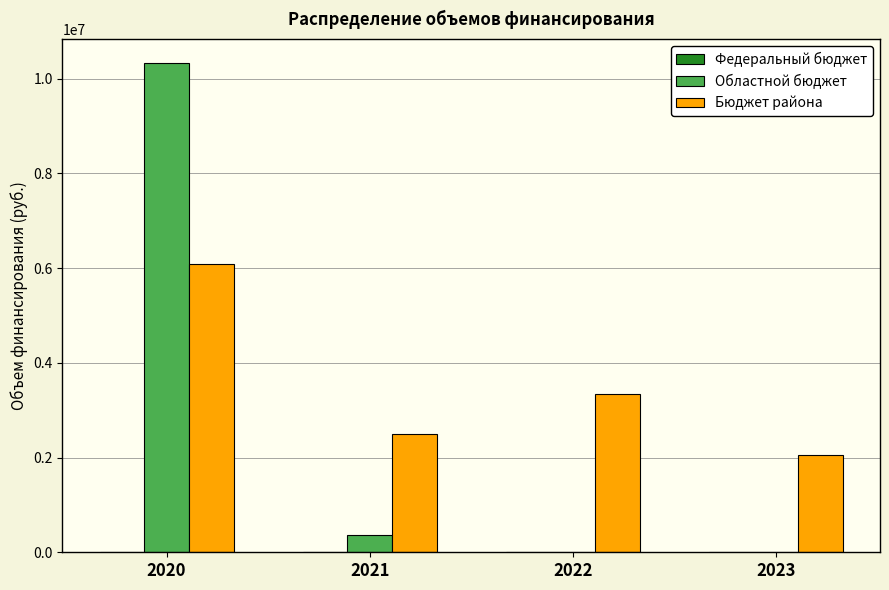

What is the maximum value for Бюджет района?

6077708.3